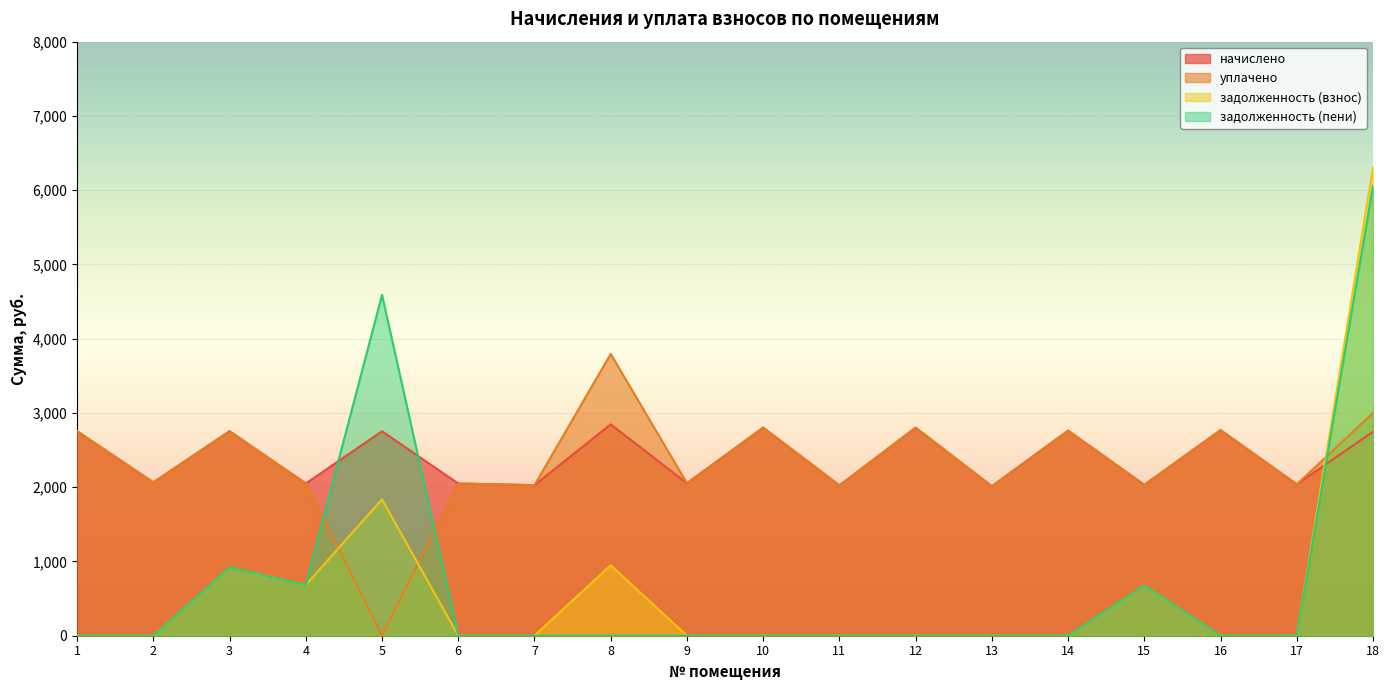

What is the approximate value of начислено at 13?

2013.1